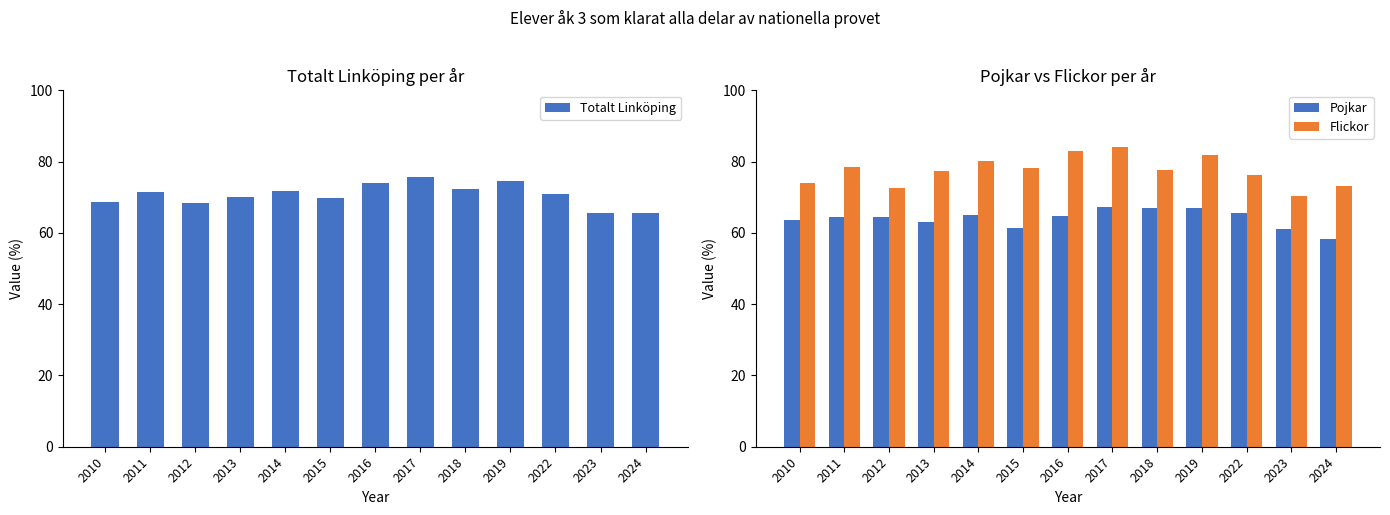

Which series changed the most between 2022 and 2023?

Flickor